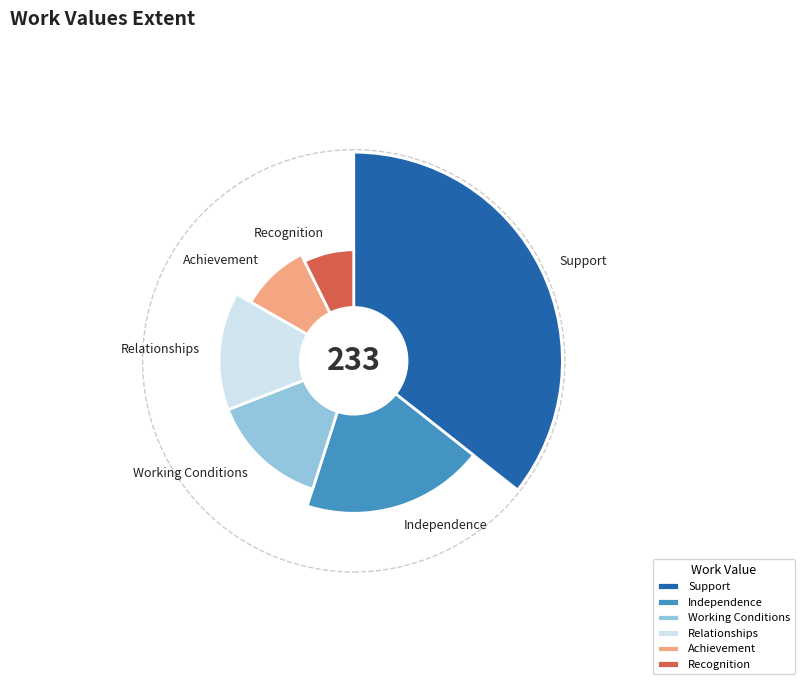

What portion of the pie excludes Relationships?

85.8%